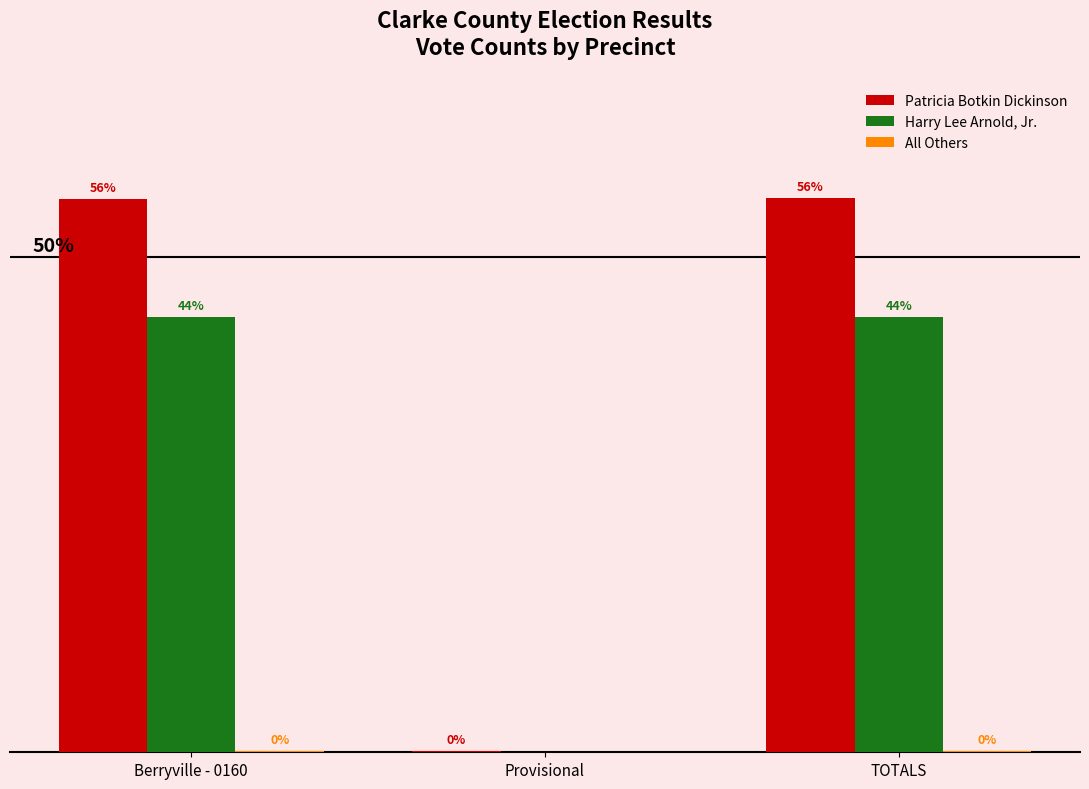

At which label does All Others reach its peak?

Berryville - 0160